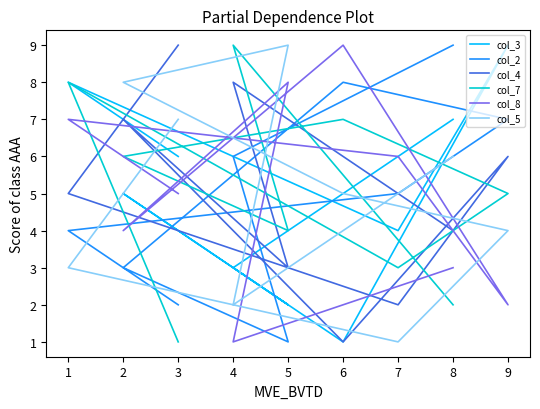

Which series ends up on top after the final intersection of col_7 and col_2?

col_2